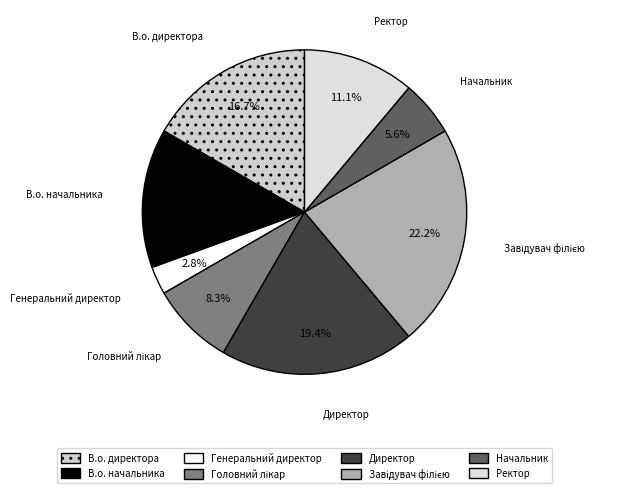

Which category has the smallest portion of the pie?

Генеральний директор